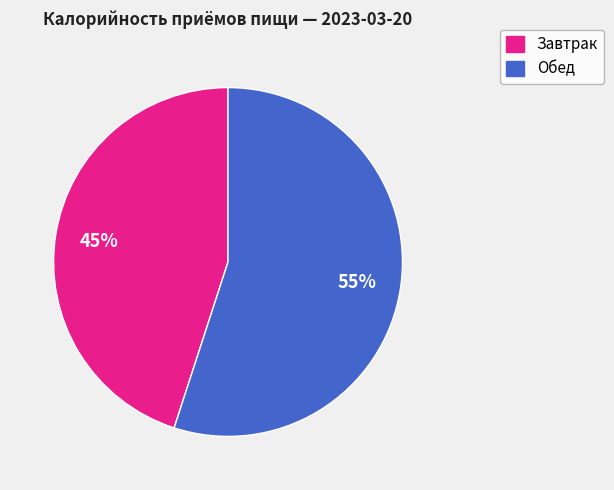

How many segments does this pie chart have?

2